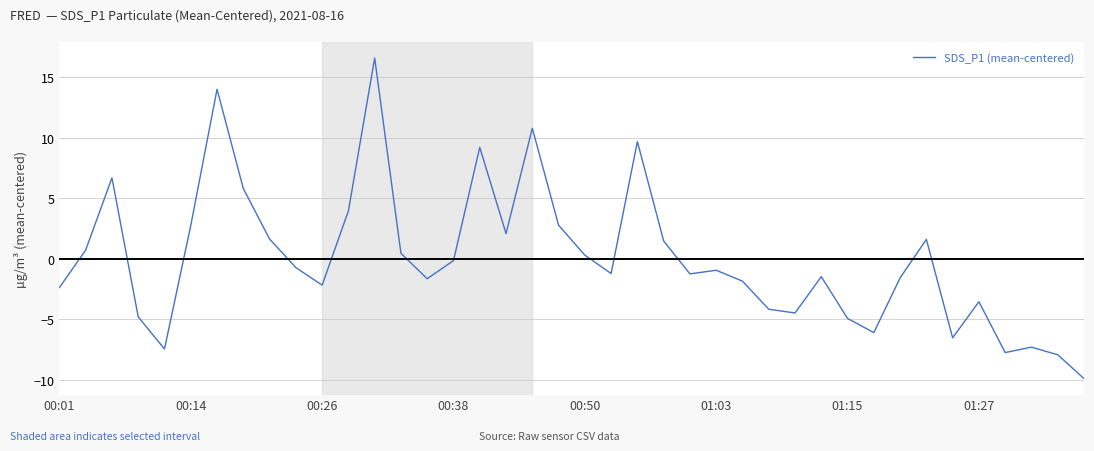

What is the maximum value shown in the chart?

16.6